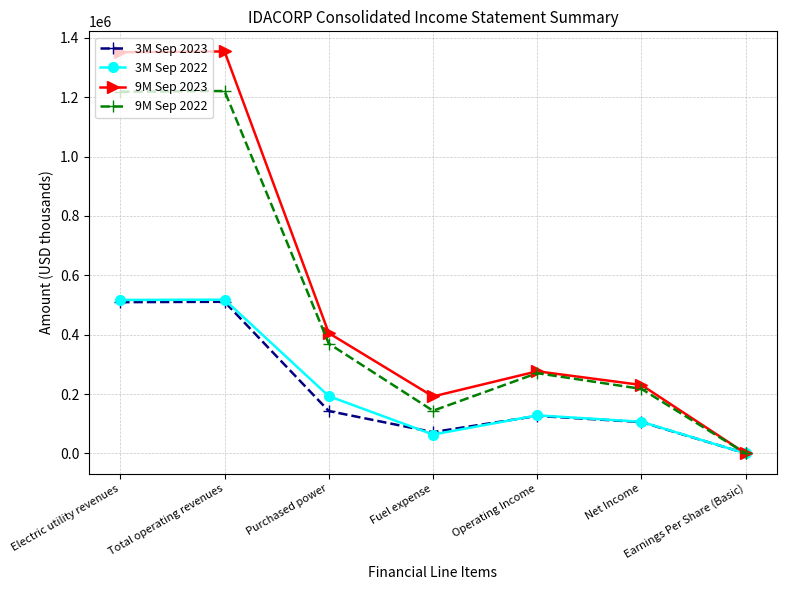

How many interior local valleys does the 3M Sep 2022 series have?

1